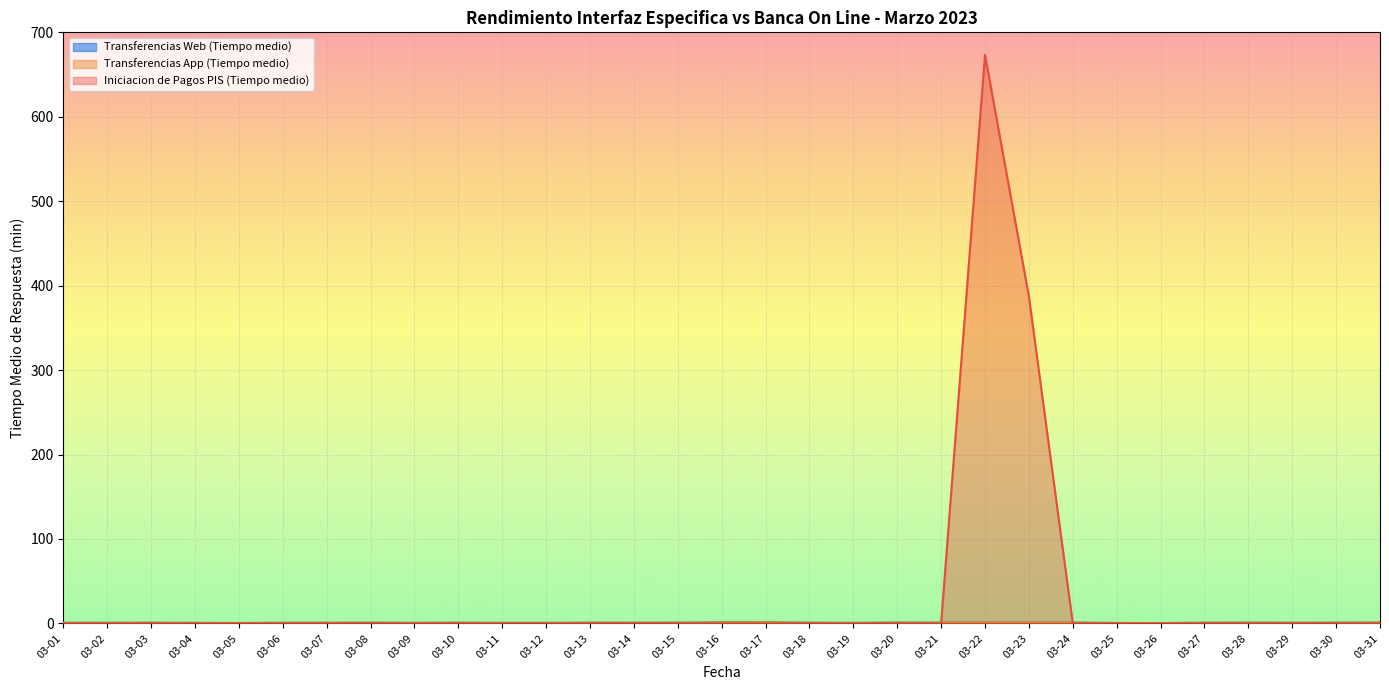

What is the average value of the Iniciacion de Pagos PIS (Tiempo medio) series?

34.2